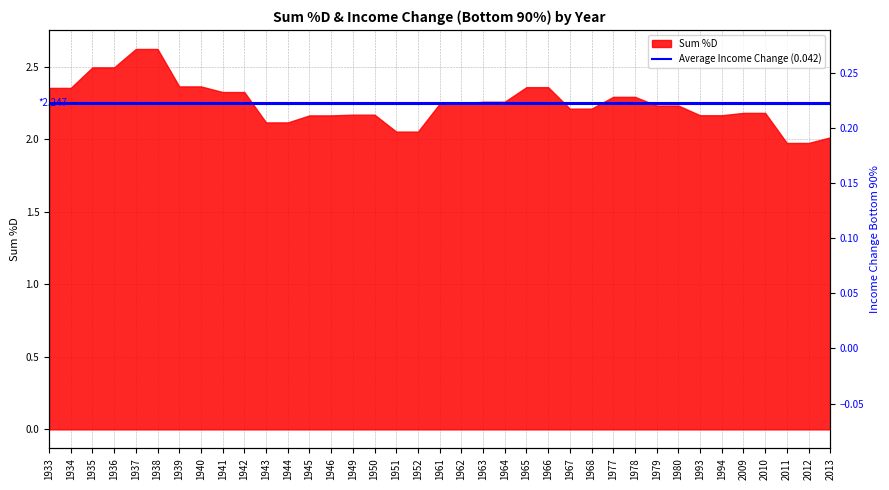

Between 1933 and 1934, which is larger?

1933